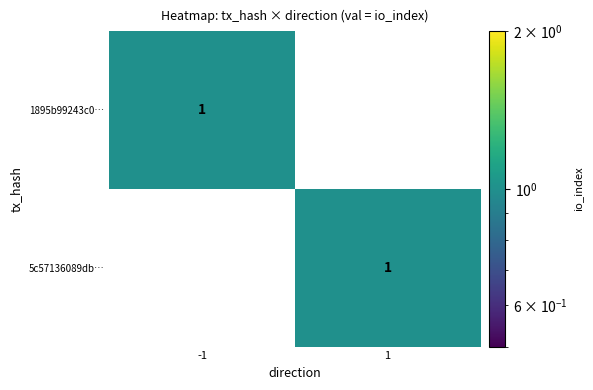

Rank the categories by 5c57136089db… value from lowest to highest.

-1, 1